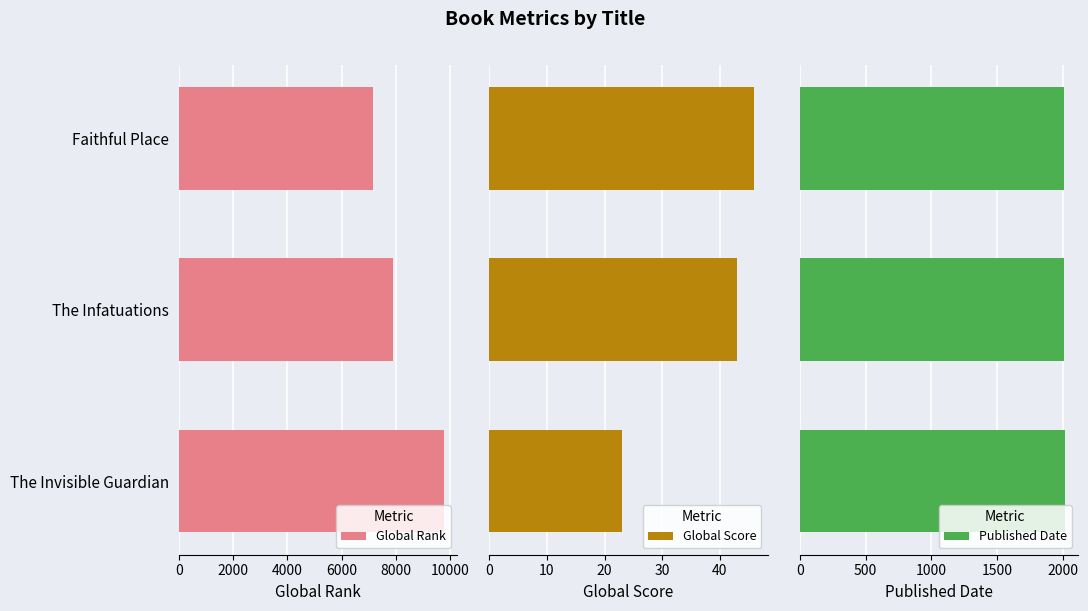

What is the sum of the Global Rank values at The Infatuations and The Invisible Guardian?

17668